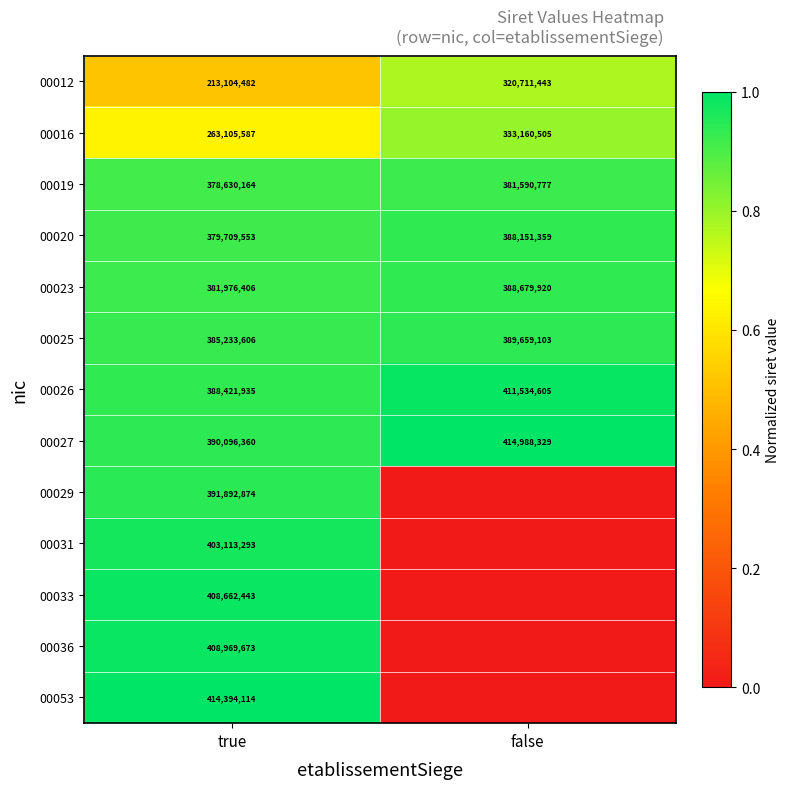

What is the sum of all 00012 values?

533815925